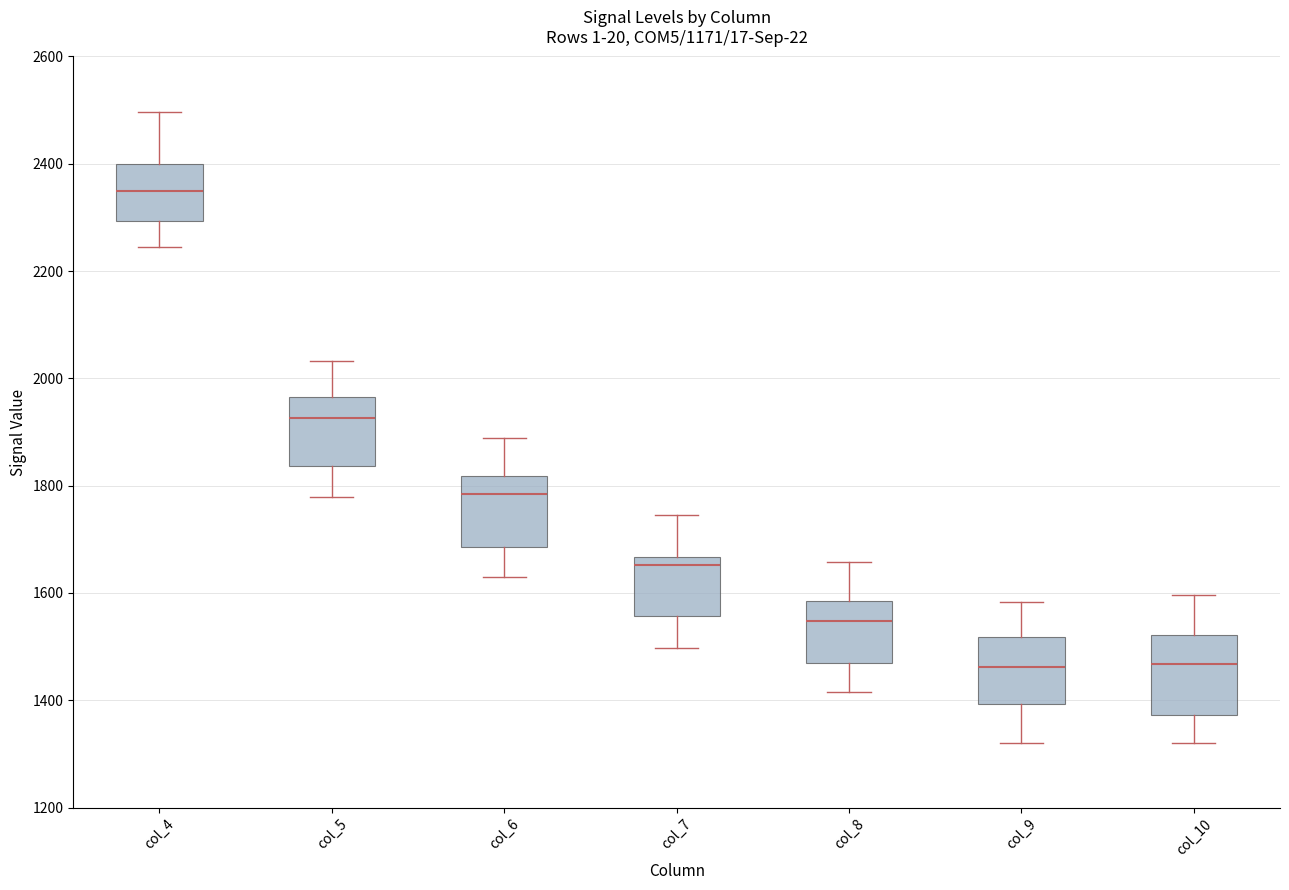

Where does the upper whisker of the box for col_9 end on the y-axis? The values are not printed on the chart, so give them approximately, as read against the axis.

1580